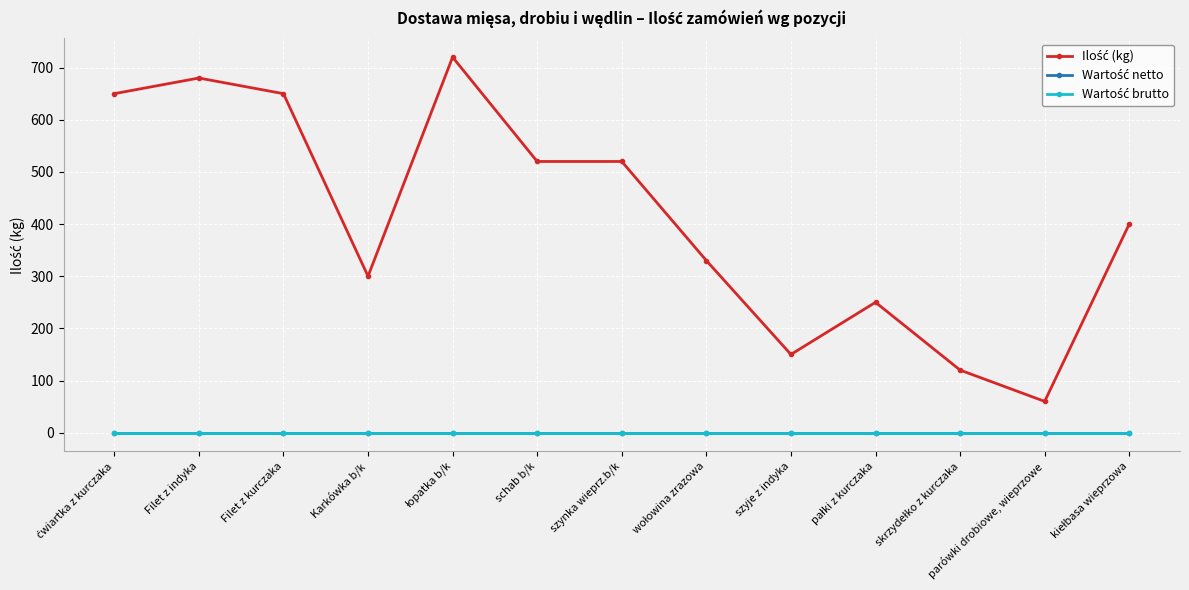

What is the total value across all series at ćwiartka z kurczaka?

650